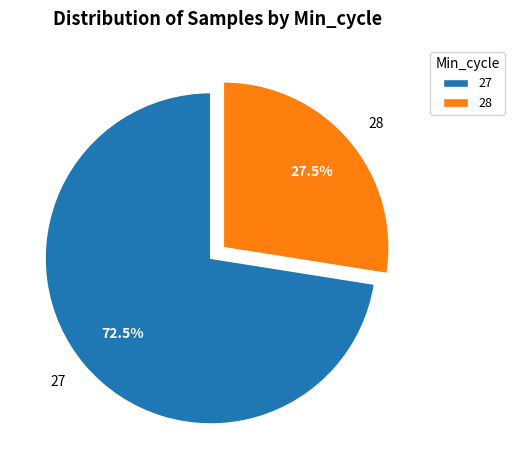

Does 28 account for over 50% of the chart?

No